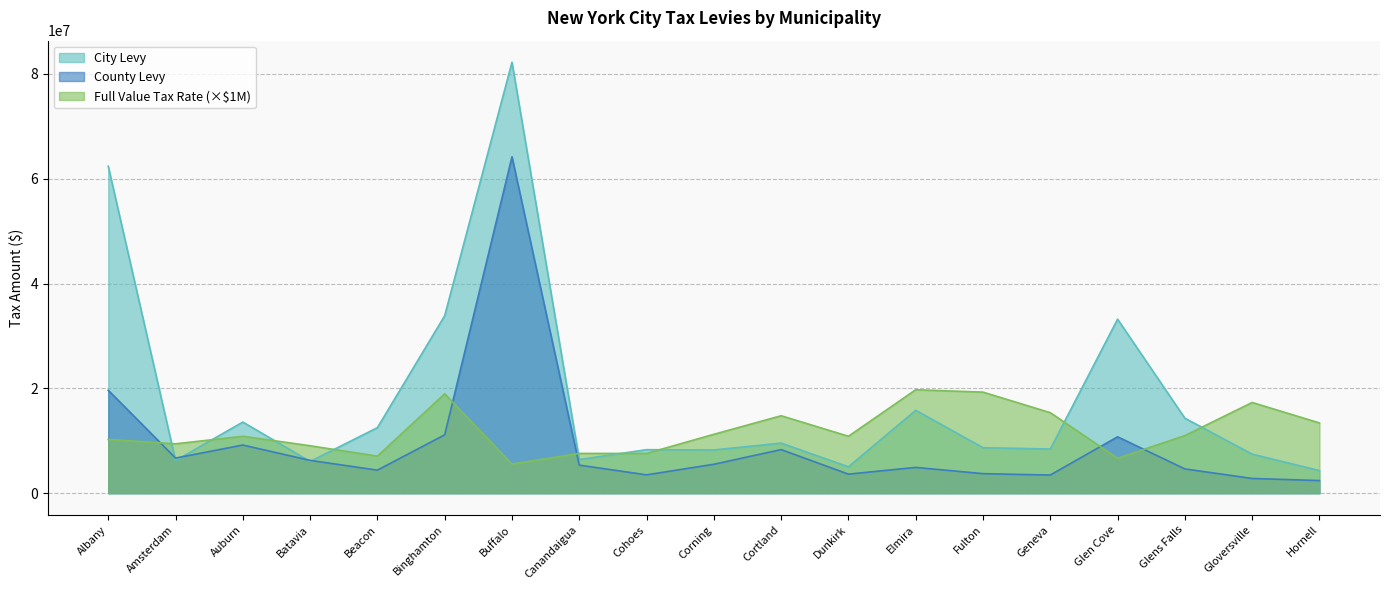

At how many categories does at least one series exceed 7734666?

18